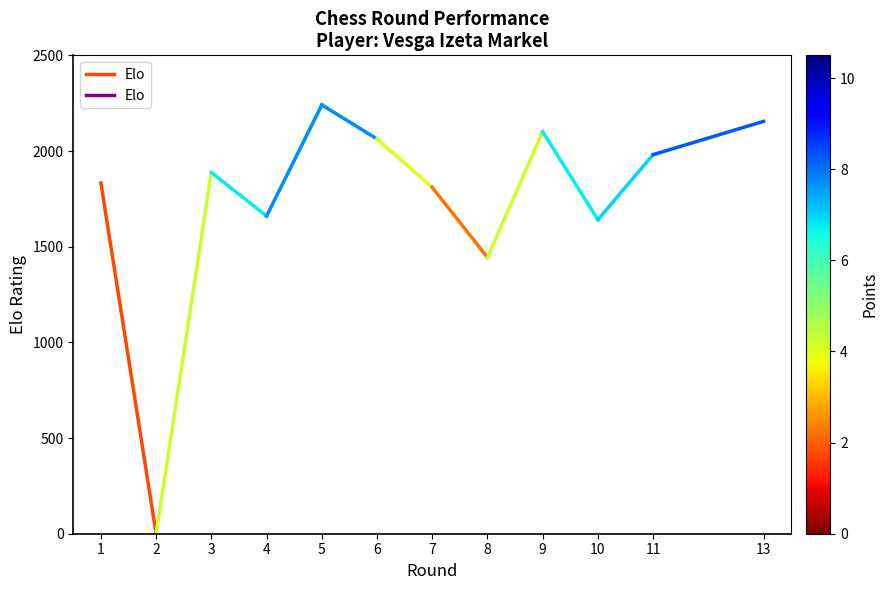

How many values are between 0 and 1833?

2